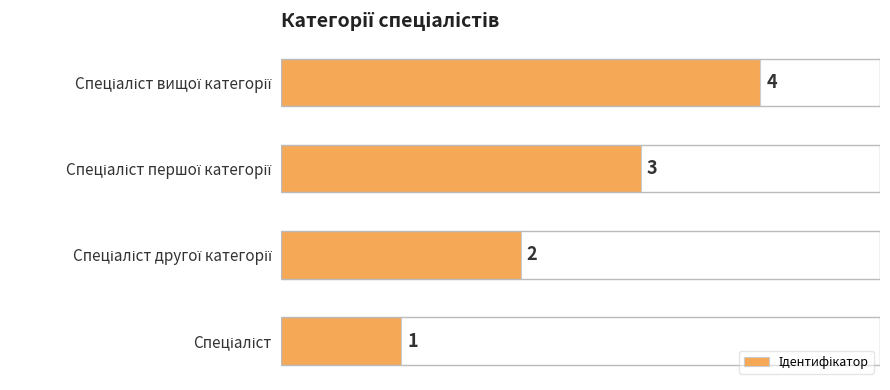

What is the maximum value shown in the chart?

4